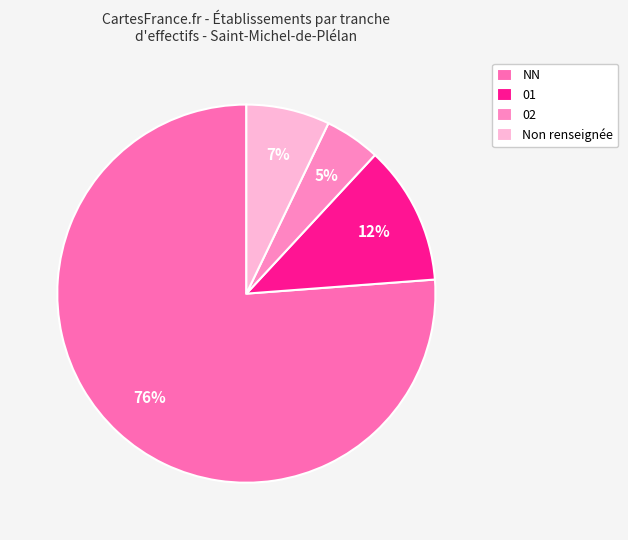

Which slice is the largest?

NN